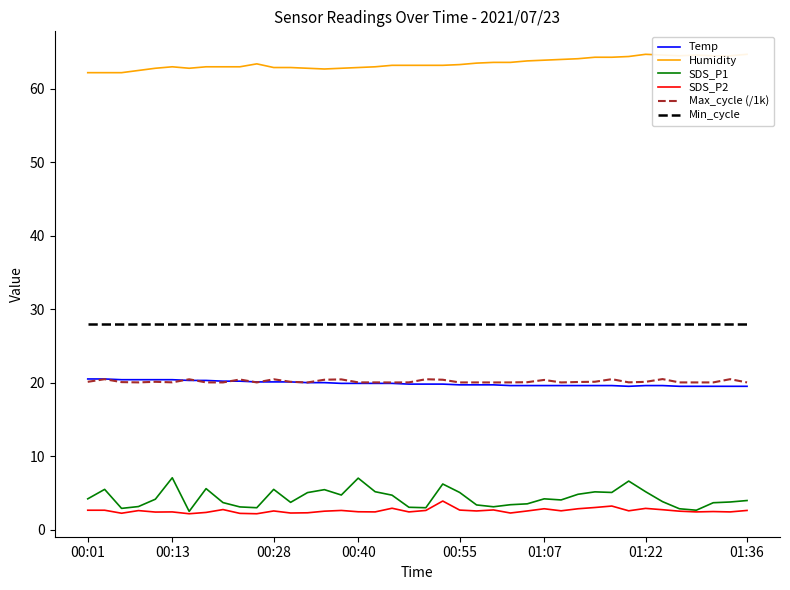

Read the Humidity value at 34.

64.6